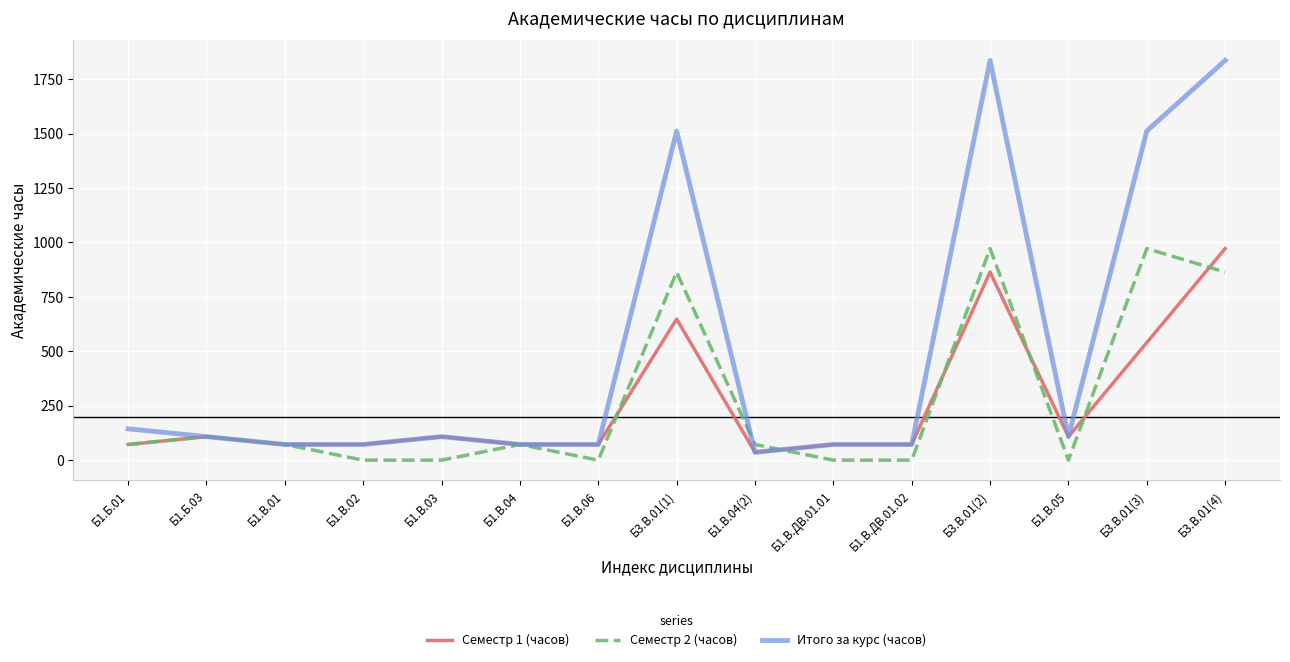

Reading left to right, transcribe all the data shown in this chart.

Семестр 1 (часов): 72	108	72	72	108	72	72	648	36	72	72	864	108	540	972
Семестр 2 (часов): 72	108	72	0	0	72	0	864	72	0	0	972	0	972	864
Итого за курс (часов): 144	108	72	72	108	72	72	1512	36	72	72	1836	108	1512	1836